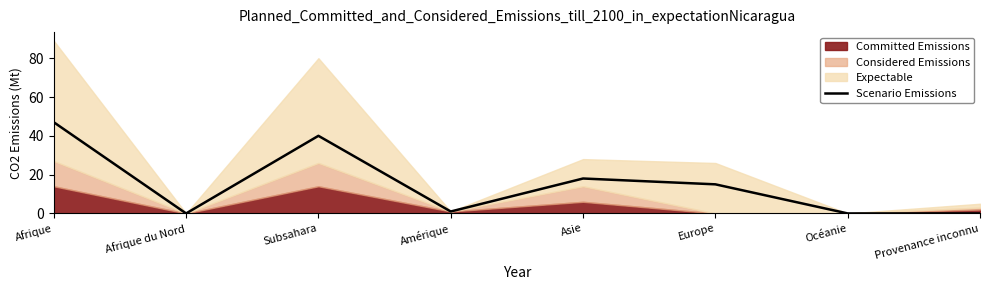

Does the chart have visible grid lines?

No